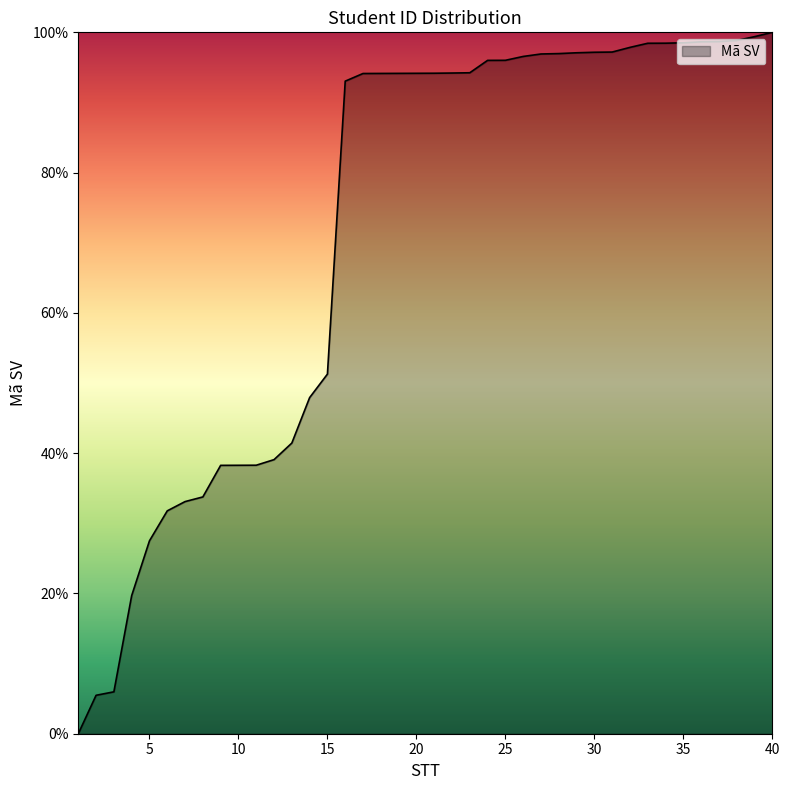

What is the difference between the maximum and minimum values?

100.0